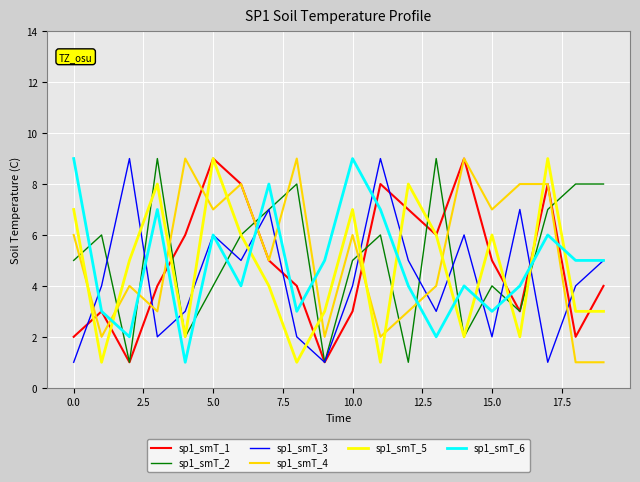

True or false: sp1_smT_2 and sp1_smT_6 cross at least once.

True